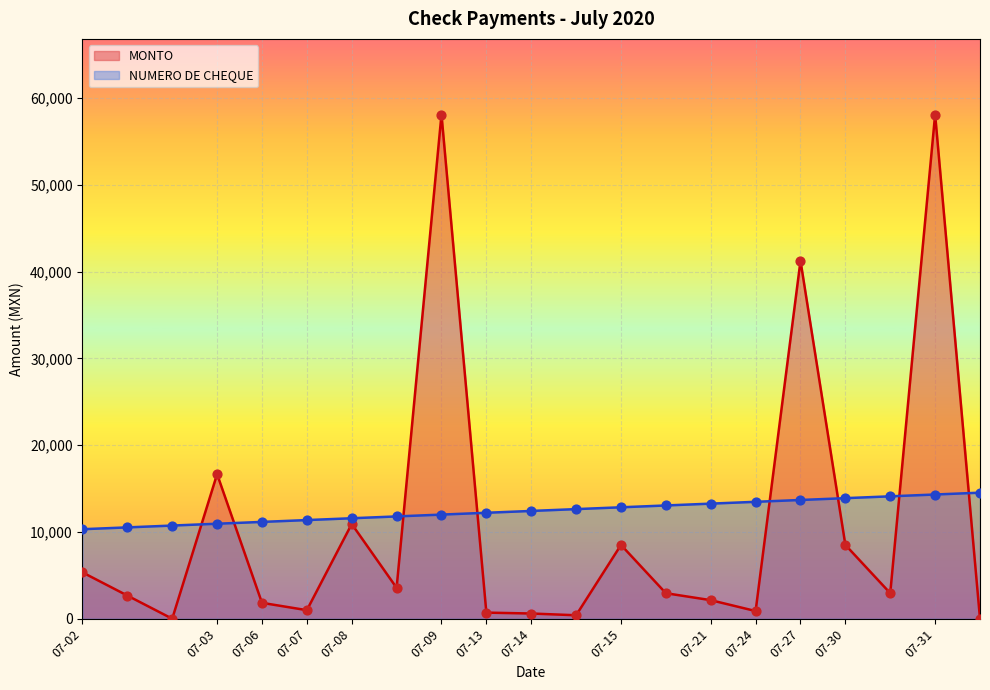

At how many categories does at least one series exceed 23642?

3